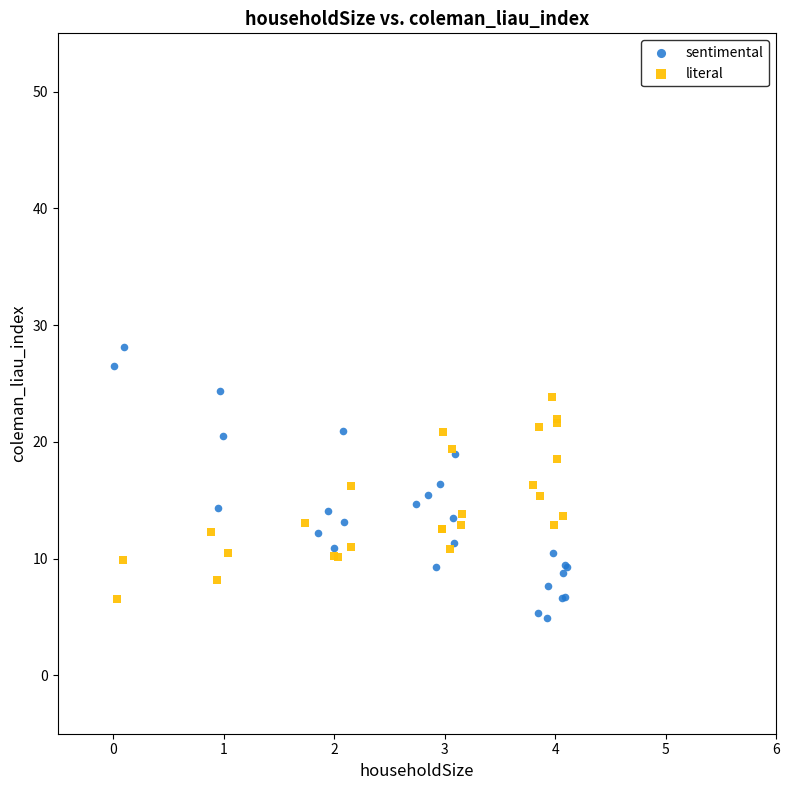

Which series reaches the maximum Y coordinate?

sentimental